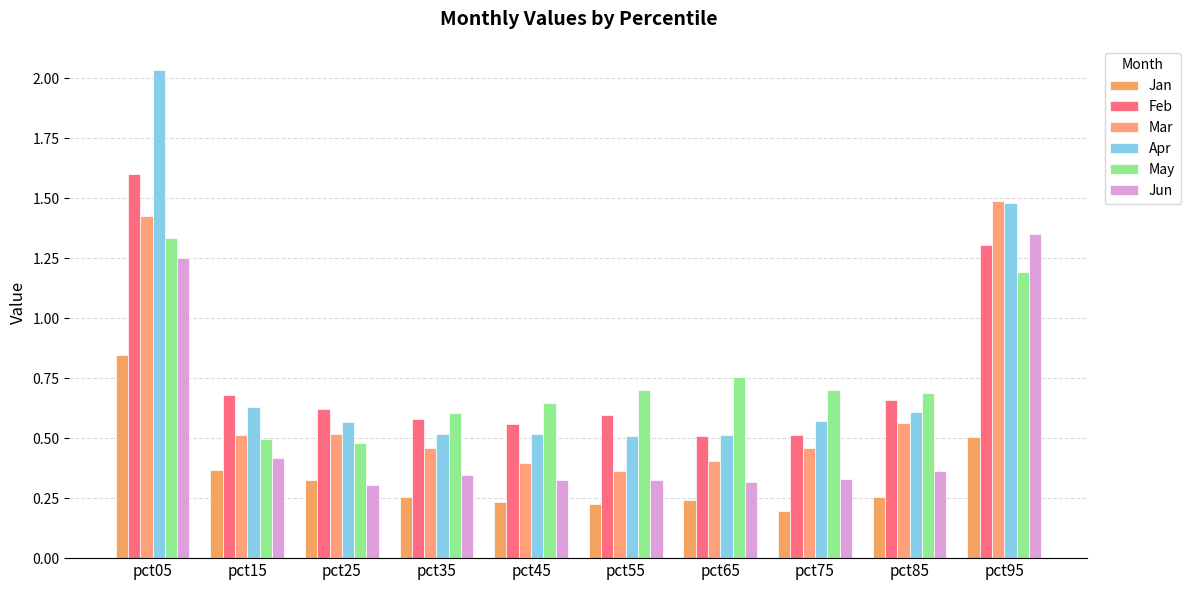

Is it true that May equals 0.5 at pct25?

True